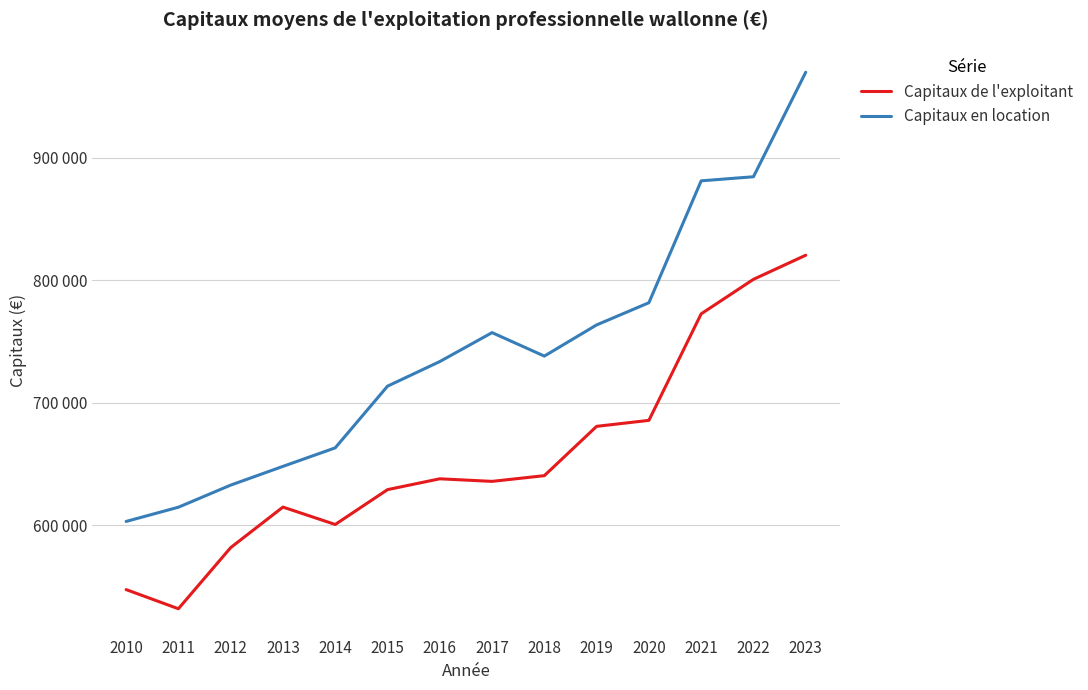

Reading left to right, extract all data points from this chart.

Capitaux de l'exploitant: 2010=547566	2011=531918	2012=581817	2013=614915	2014=600704	2015=629141	2016=637991	2017=635886	2018=640554	2019=680806	2020=685683	2021=772624	2022=800802	2023=820482
Capitaux en location: 2010=603181	2011=614798	2012=632833	2013=648131	2014=663251	2015=713595	2016=733687	2017=757310	2018=738147	2019=763595	2020=781705	2021=881193	2022=884531	2023=969835